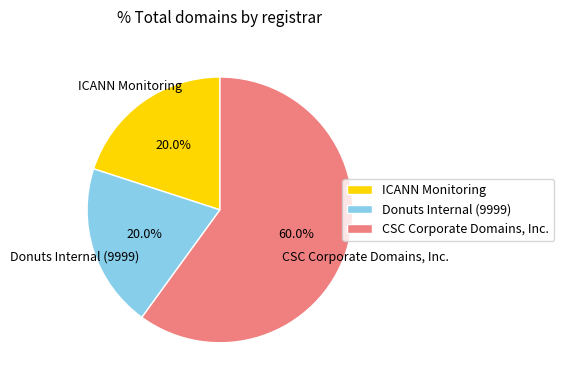

To the nearest percent, what portion does ICANN Monitoring represent?

20%